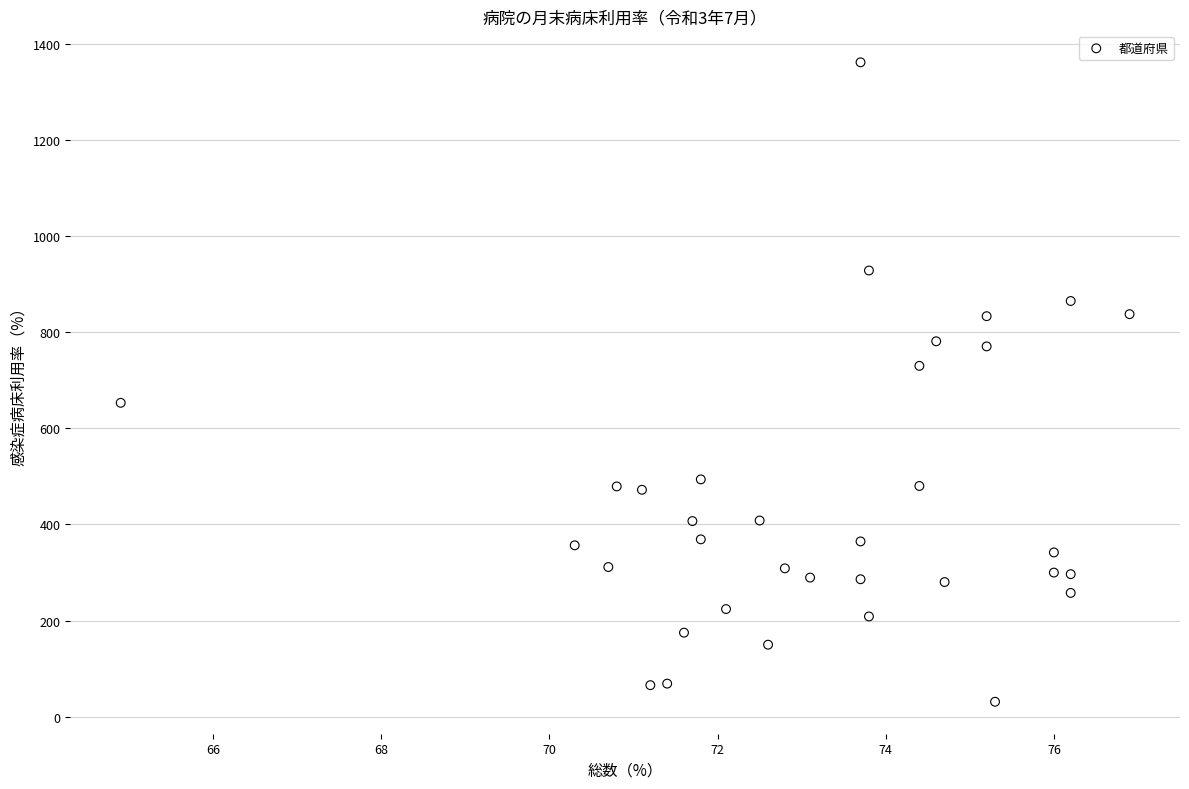

What is the range of Y values (max minus min)?

1330.1